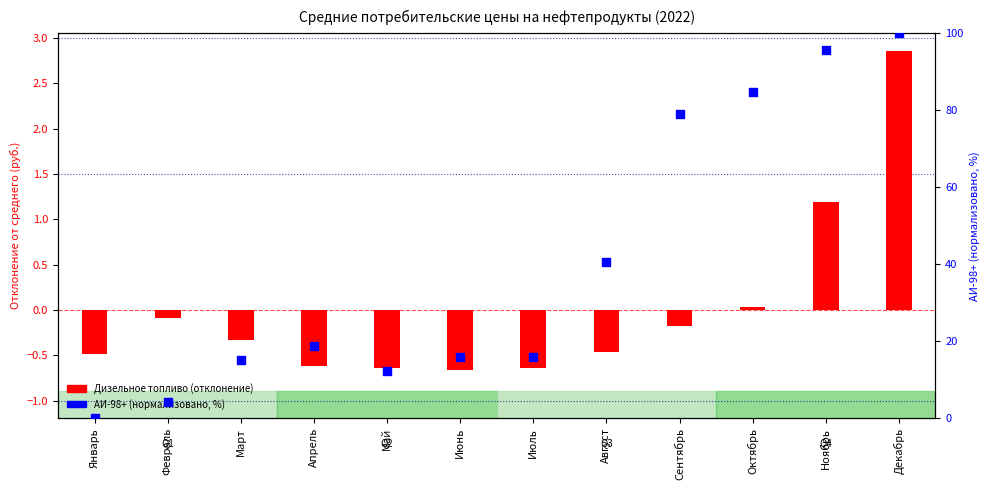

What is the total value across all series at Сентябрь?

78.8